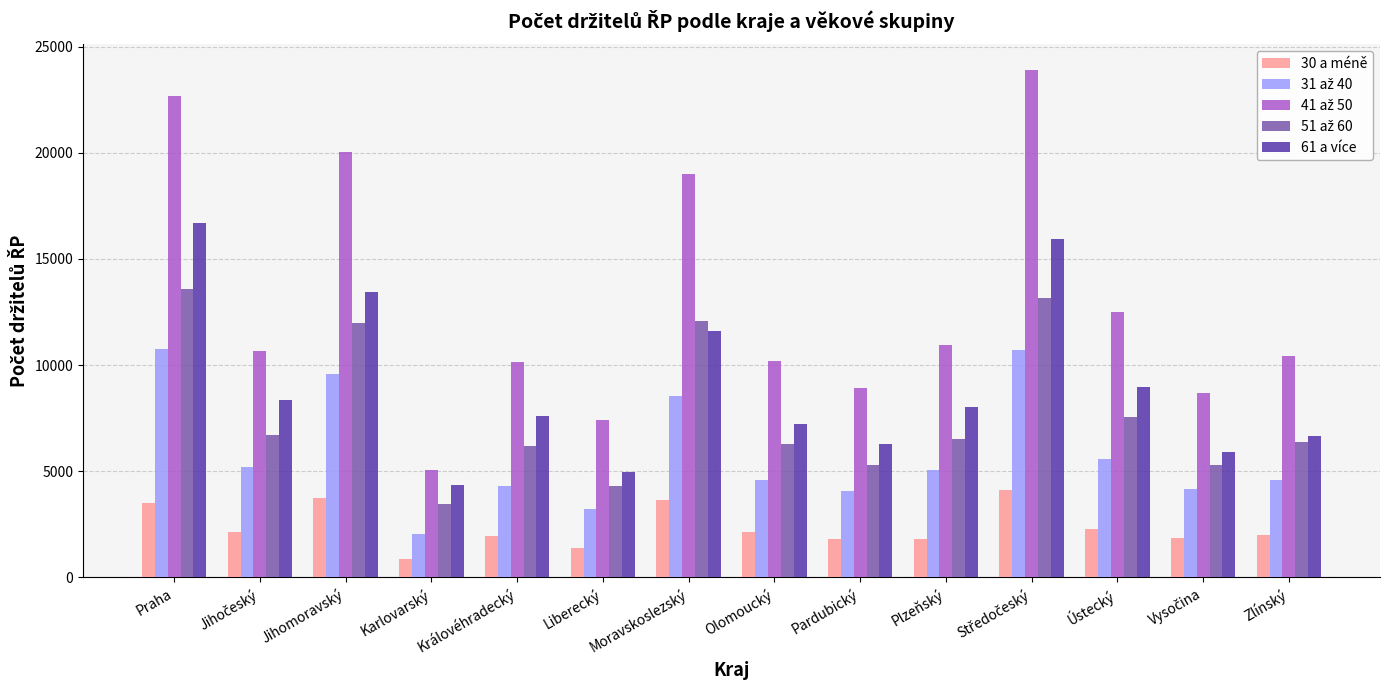

How many bars are there in total?

70